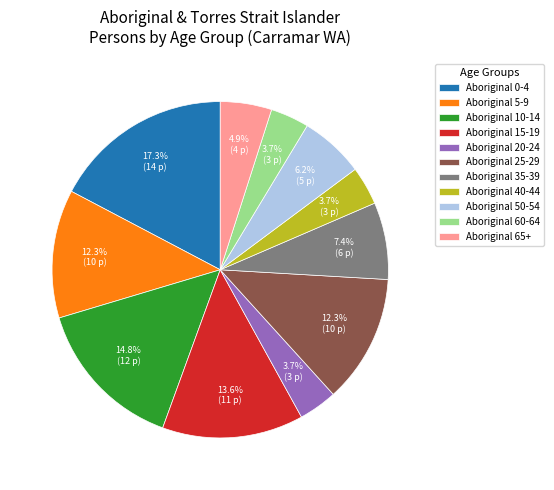

Which category has the biggest portion of the pie?

Aboriginal 0-4